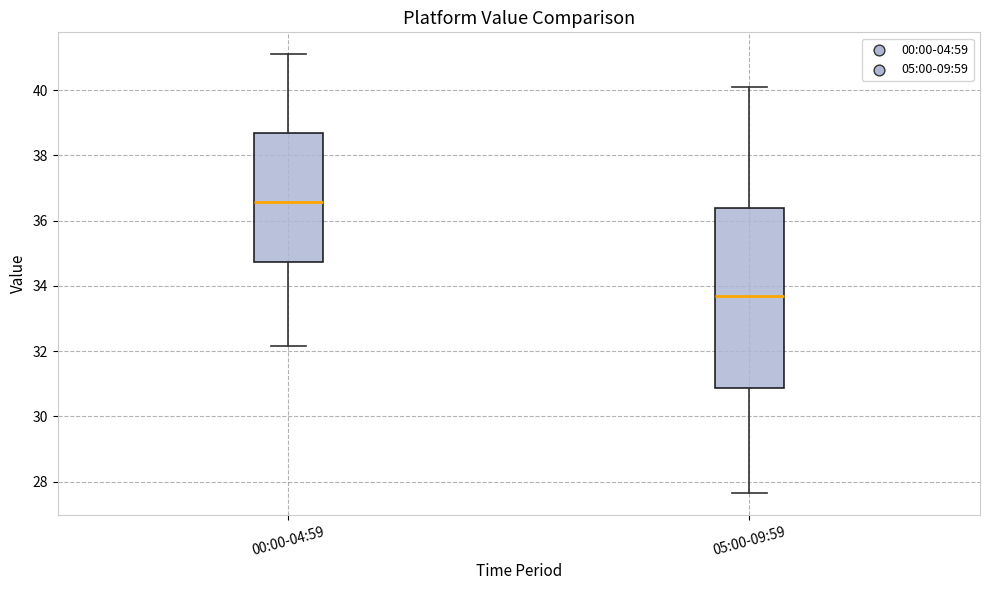

Where does the median line of the box for 00:00-04:59 sit on the y-axis? The values are not printed on the chart, so give them approximately, as read against the axis.

36.6